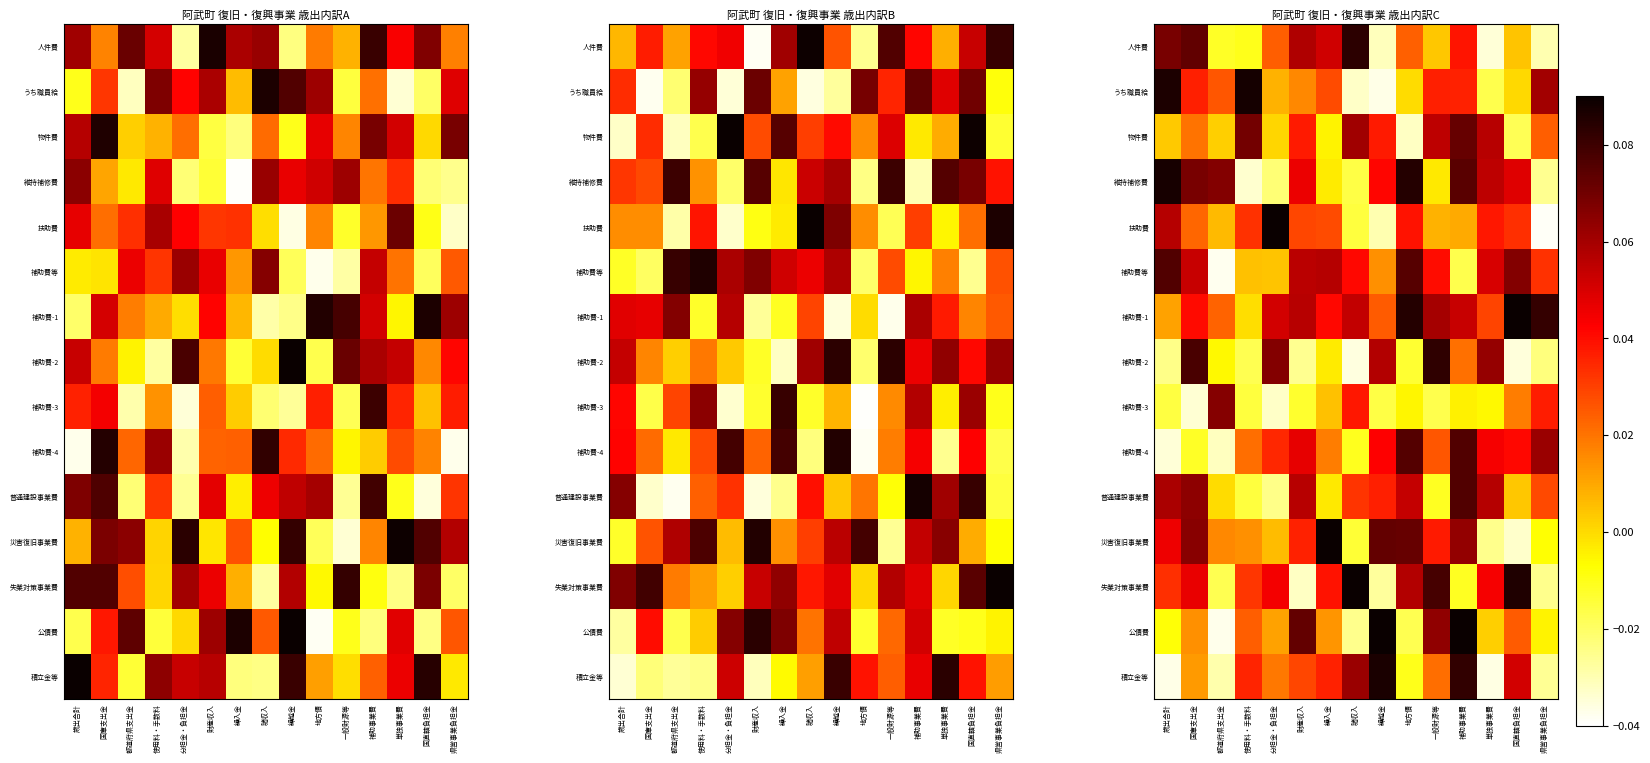

What is the highest value of the 公債費 series?

0.1